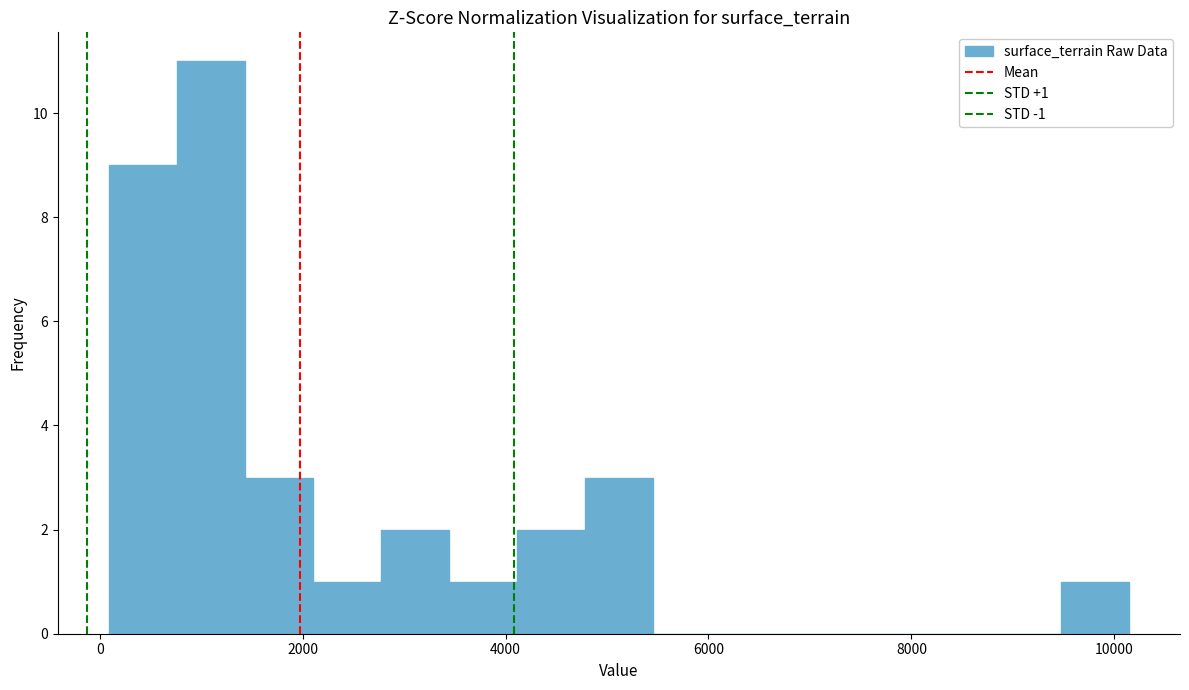

Read against the x-axis, roughly where is the centre of the tallest bar?

1000